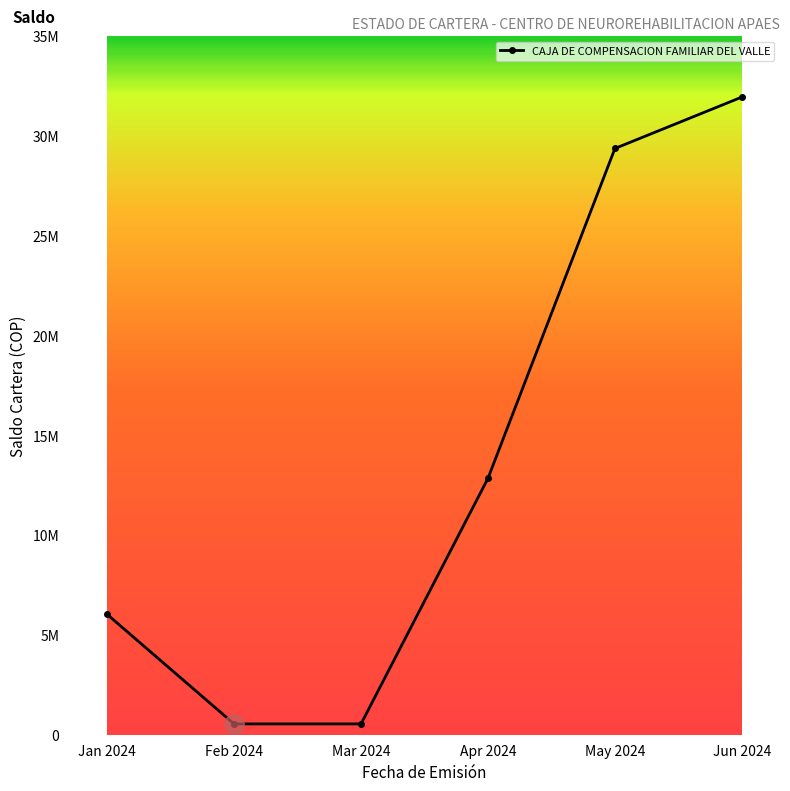

What is the maximum value shown in the chart?

31956300